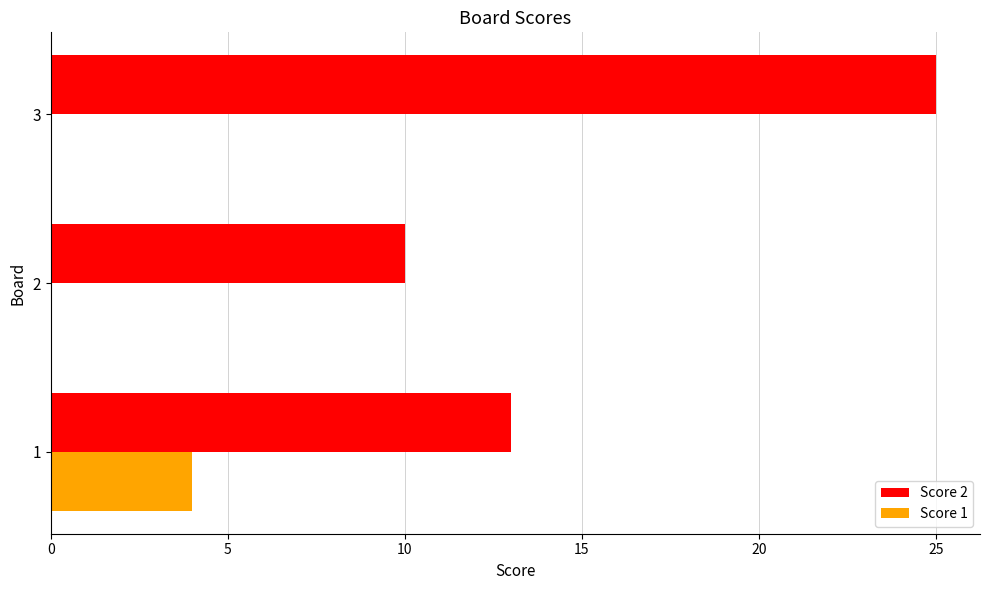

What is the sum of the Score 2 values at 1 and 2?

23